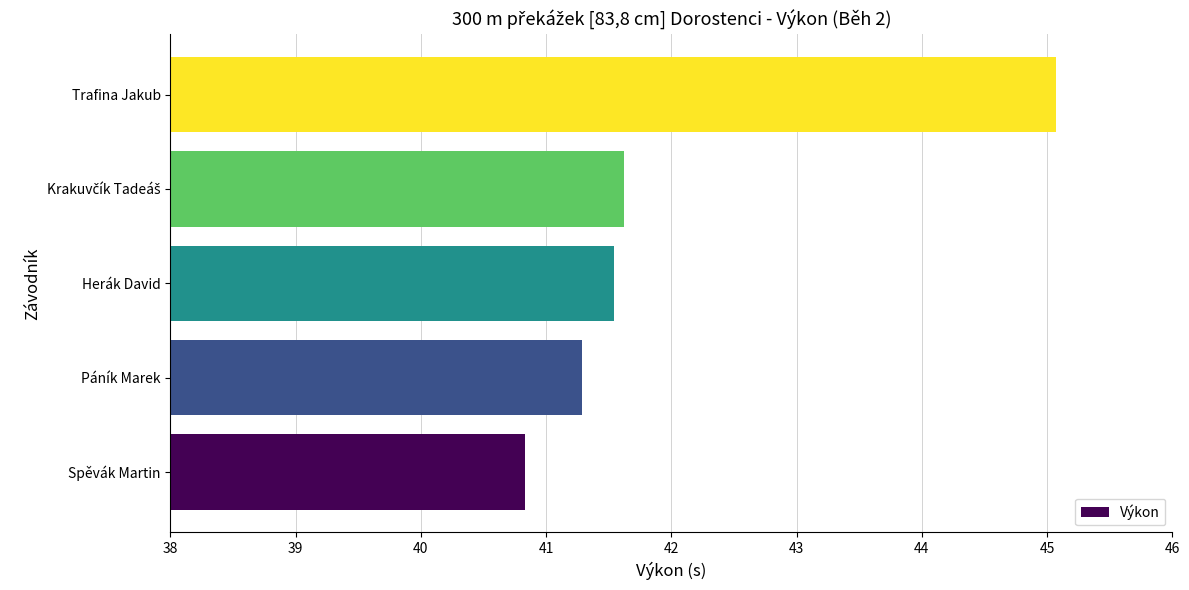

At which category does the chart reach its minimum across all series?

Spěvák Martin